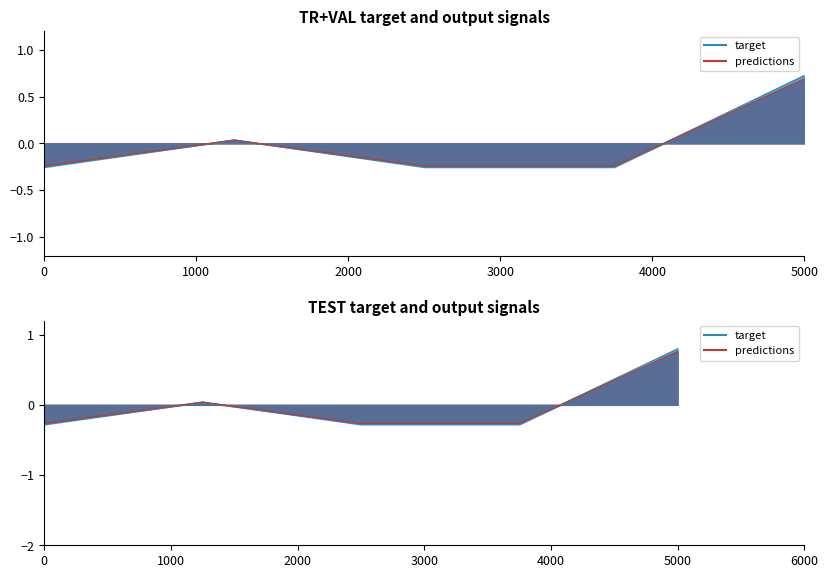

How many points are higher than both their immediate neighbors (excluding endpoints)?

1